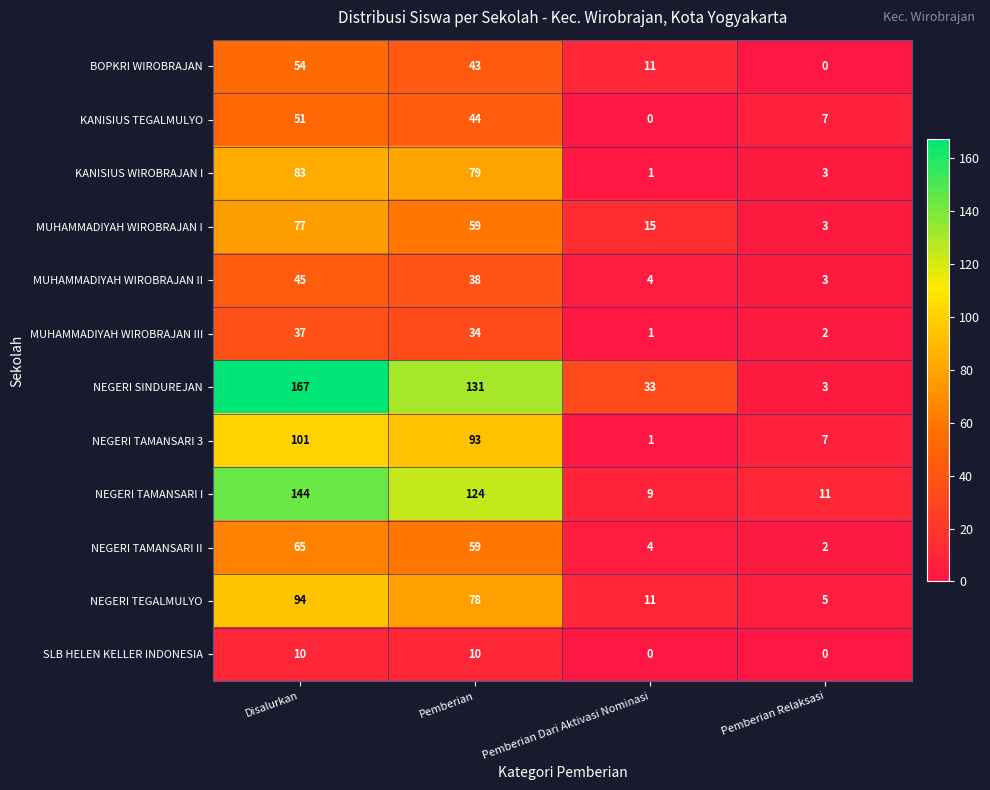

What is the approximate value of BOPKRI WIROBRAJAN at Disalurkan, to the nearest 10?

50